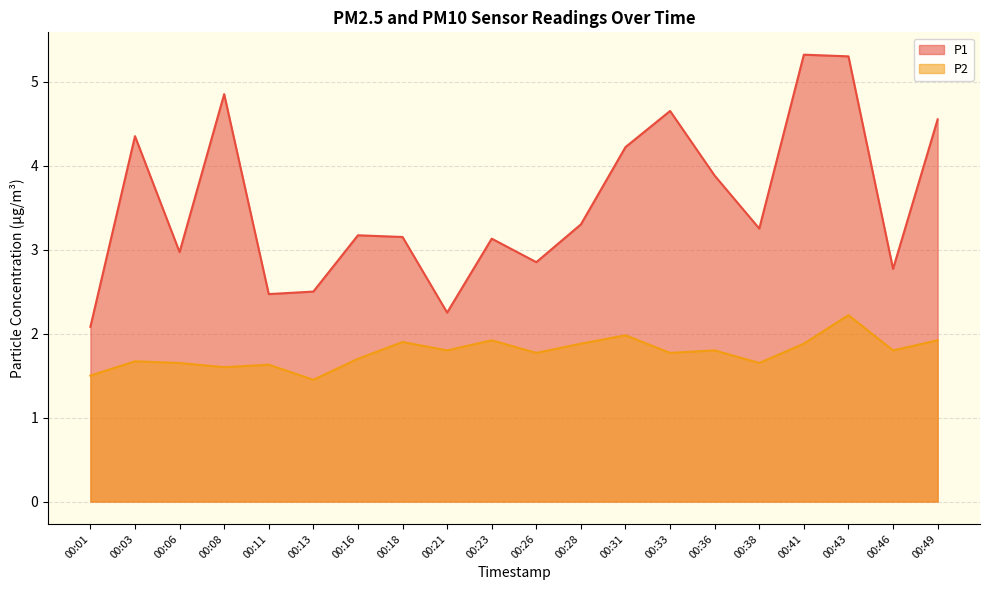

In P2, how many points are higher than both neighbors (excluding endpoints)?

7